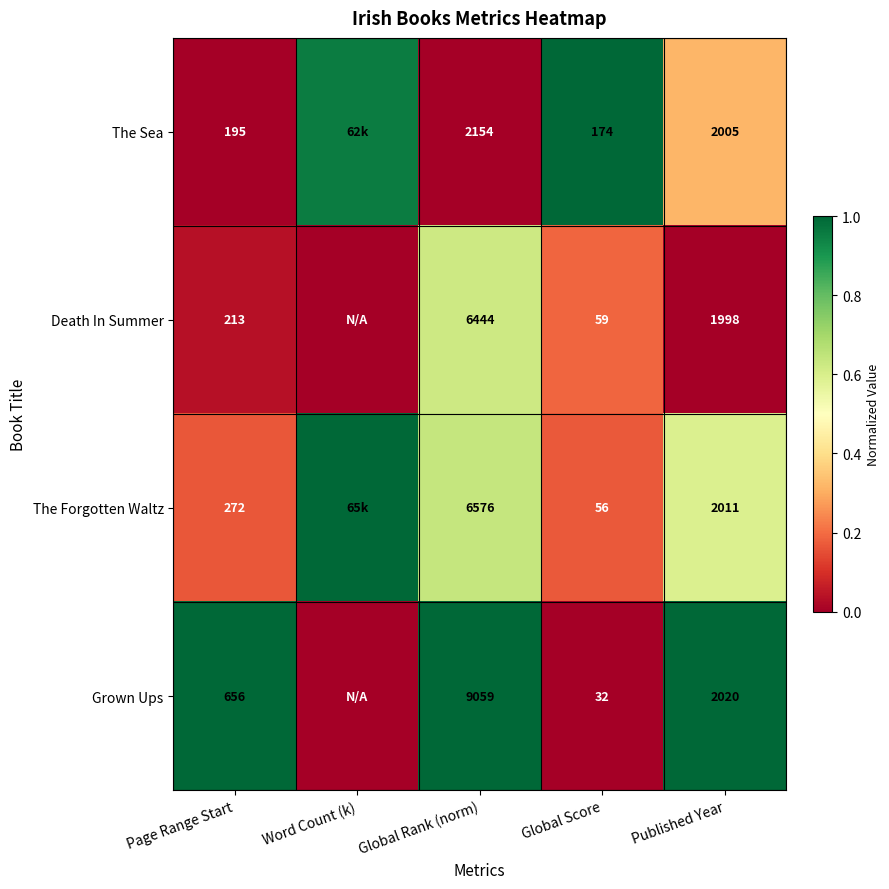

Rank the series at Global Score from highest to lowest value.

The Sea, Death In Summer, The Forgotten Waltz, Grown Ups